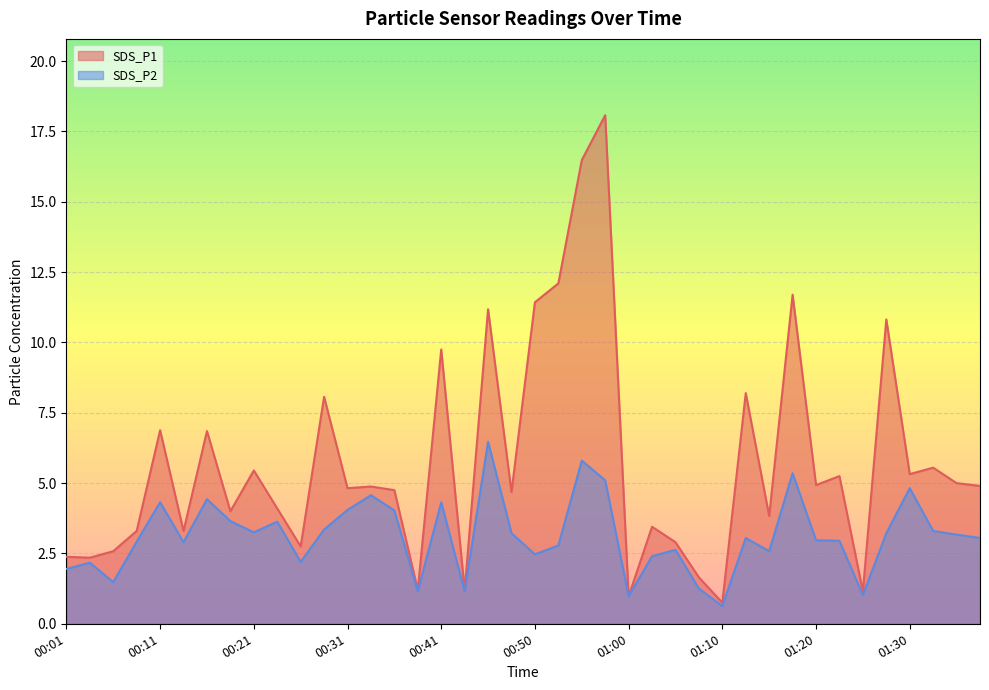

Reading right to left, what are all the values shown in this chart?

SDS_P1: 4.9	5.0	5.5	5.3	10.8	1.1	5.2	4.9	11.7	3.8	8.2	0.8	1.6	2.9	3.5	1.0	18.1	16.5	12.1	11.4	4.7	11.2	1.2	9.8	1.2	4.8	4.9	4.8	8.1	2.8	4.1	5.5	4.0	6.8	3.3	6.9	3.3	2.6	2.4	2.4
SDS_P2: 3.0	3.2	3.3	4.8	3.2	1.0	3.0	3.0	5.3	2.6	3.0	0.6	1.2	2.6	2.4	1.0	5.1	5.8	2.8	2.5	3.2	6.5	1.1	4.3	1.1	4.0	4.6	4.0	3.4	2.2	3.6	3.2	3.6	4.4	2.9	4.3	2.9	1.5	2.2	1.9